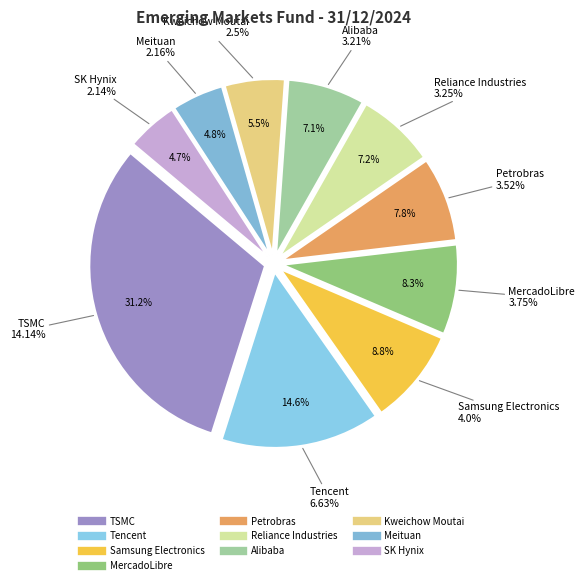

How many slices are in this pie chart?

10